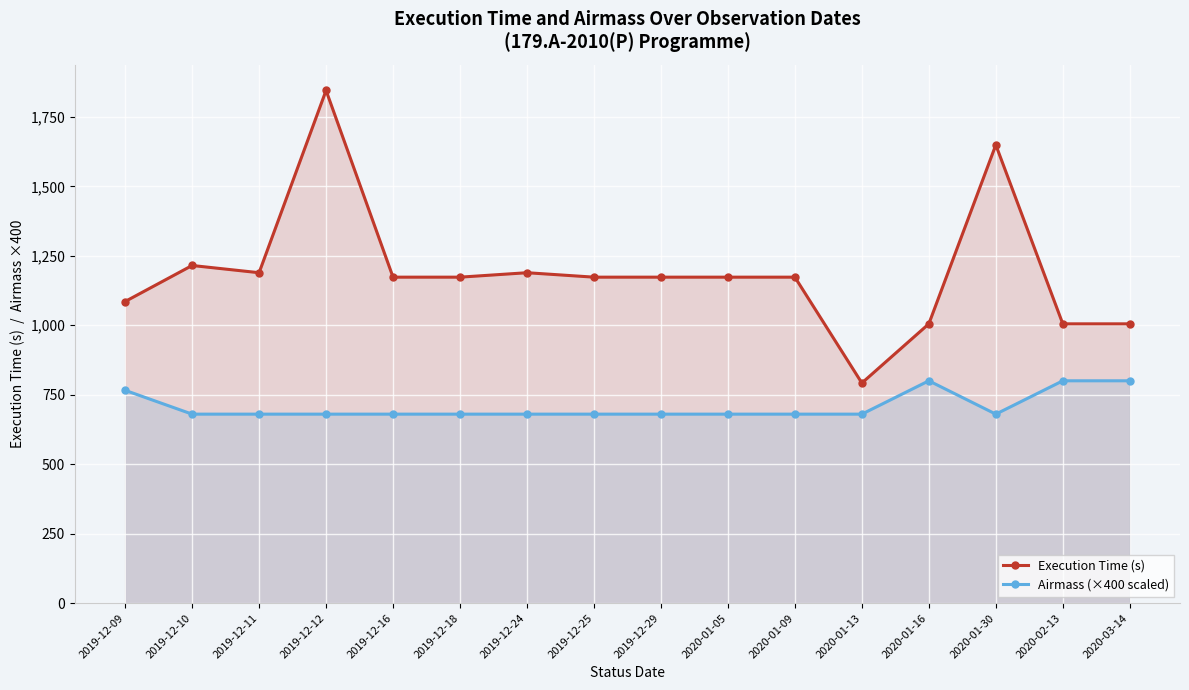

True or false: Airmass (×400 scaled) and Execution Time (s) intersect in this chart.

False